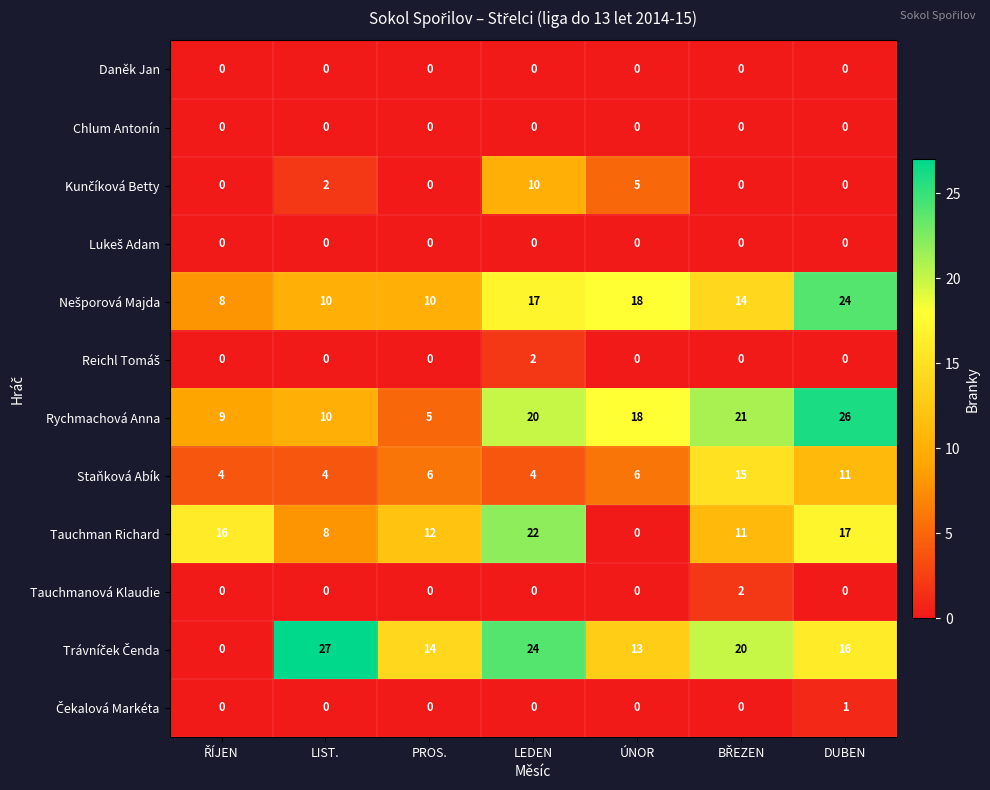

At which category is the sum across all series the highest?

LEDEN